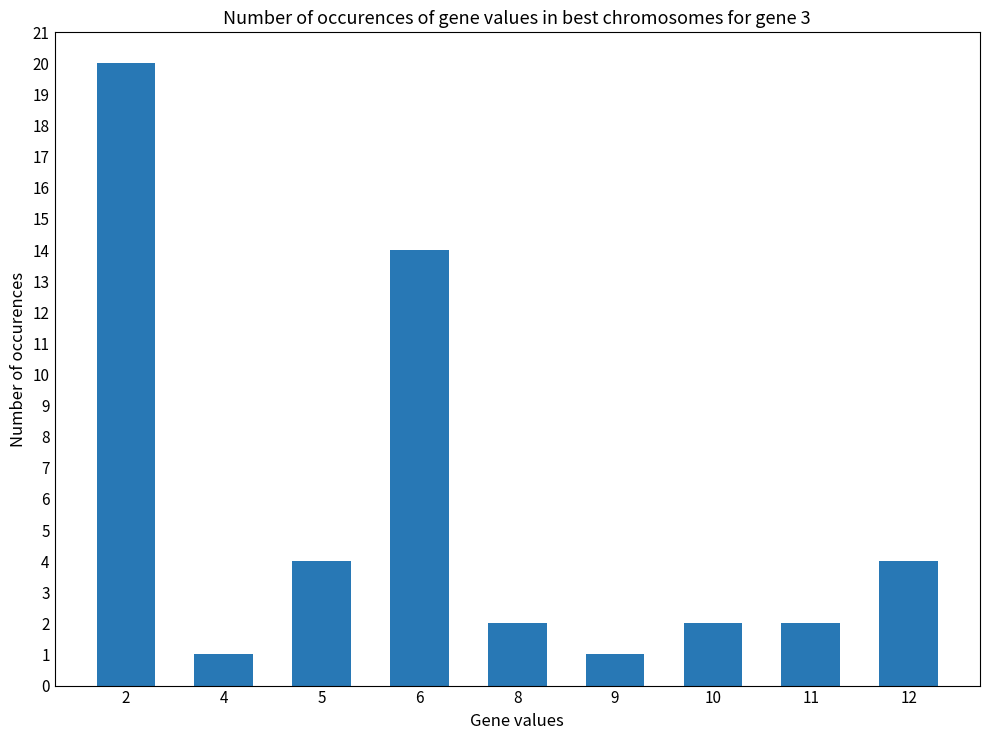

What is the difference between the maximum and minimum values?

19